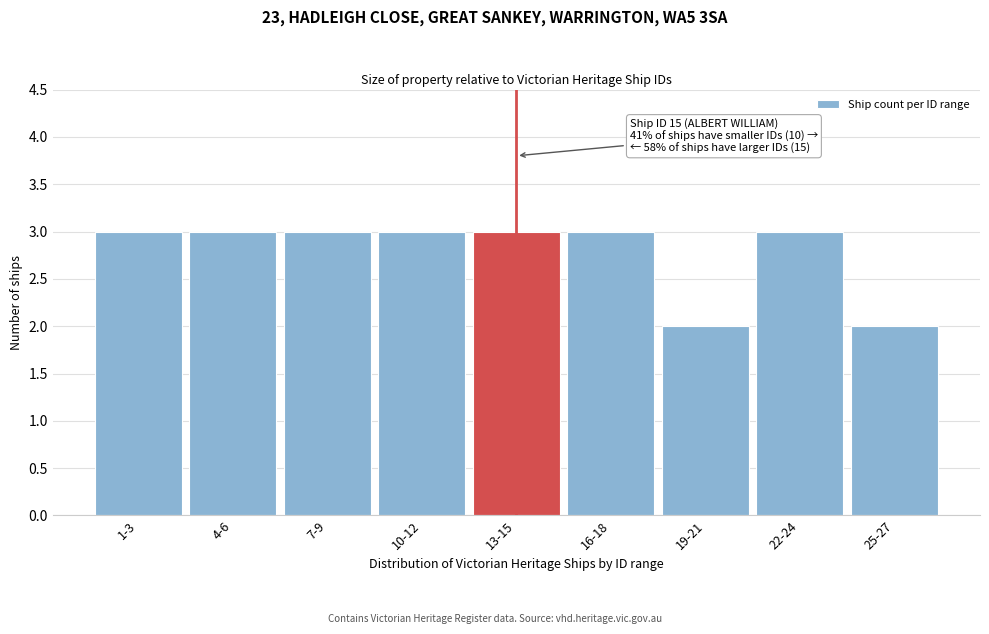

Reading left to right, transcribe all the data shown in this chart.

1-3=3	4-6=3	7-9=3	10-12=3	13-15=3	16-18=3	19-21=2	22-24=3	25-27=2